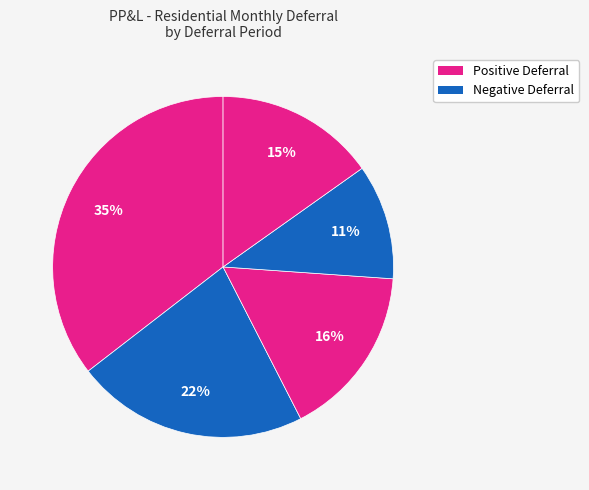

How many slices are in this pie chart?

5